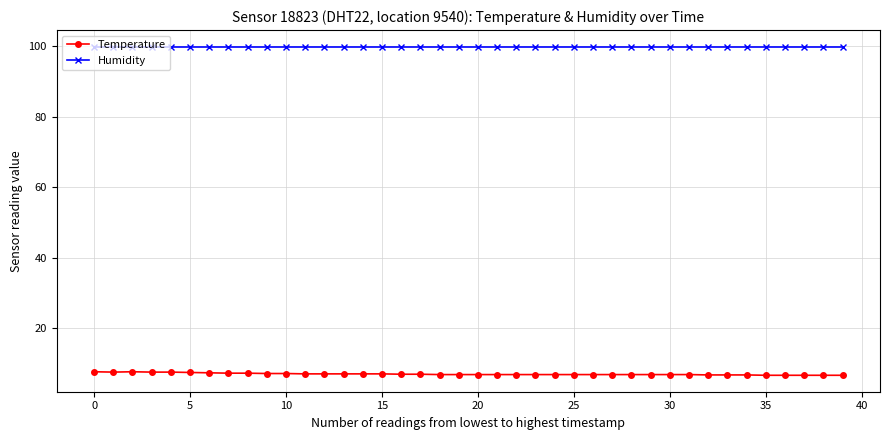

What is the average value of the Temperature series?

7.1